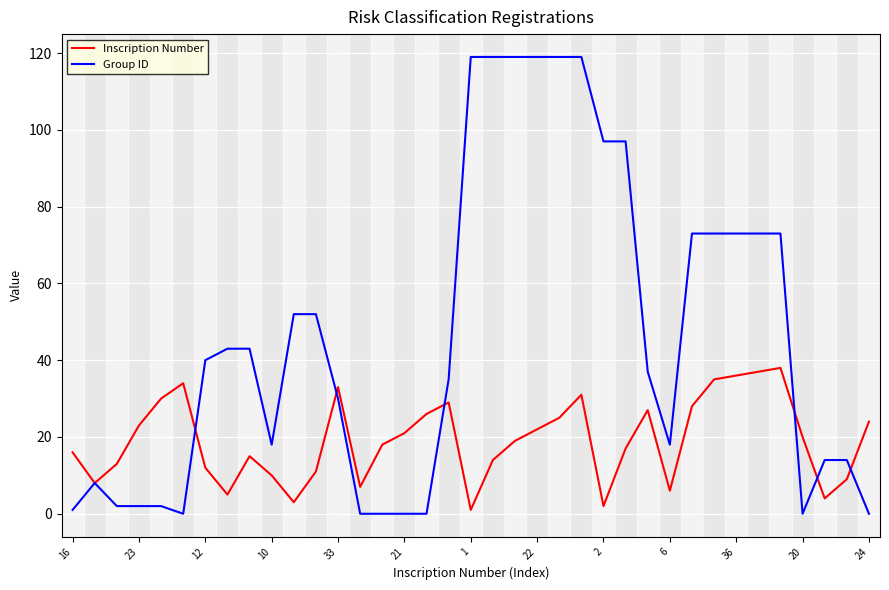

What is the maximum value for Inscription Number?

38